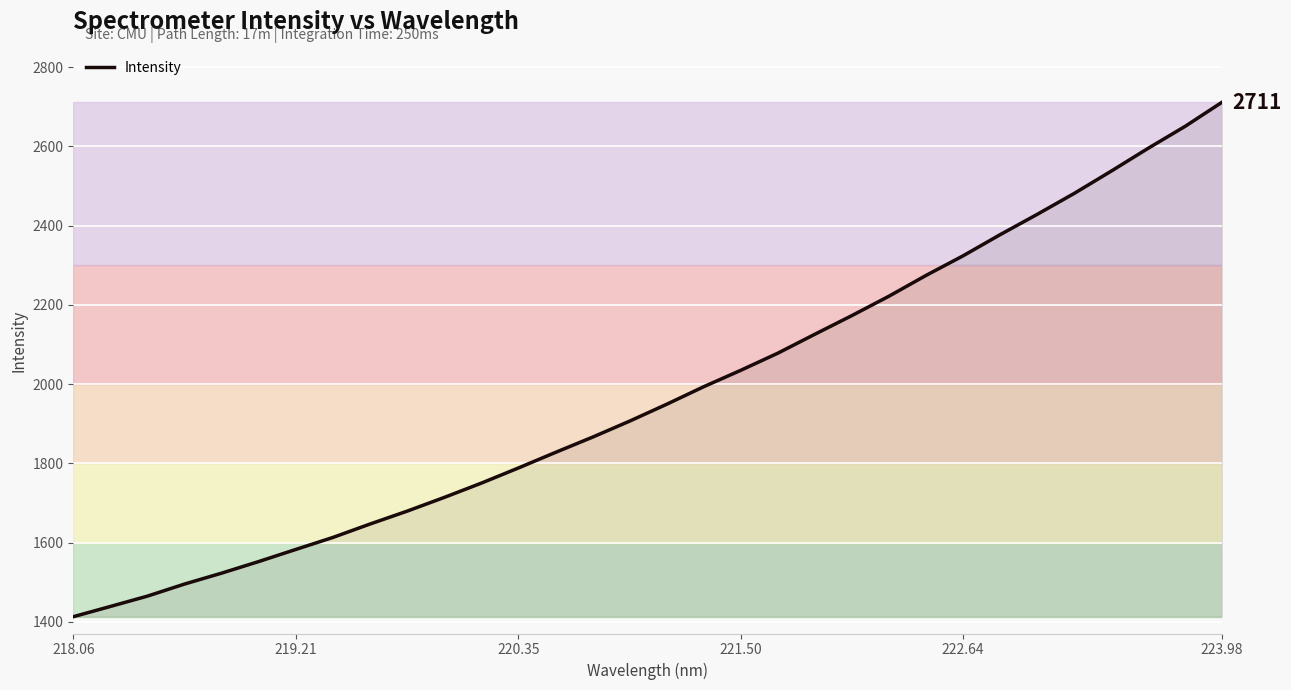

What is the difference between the maximum and minimum values?

1299.1